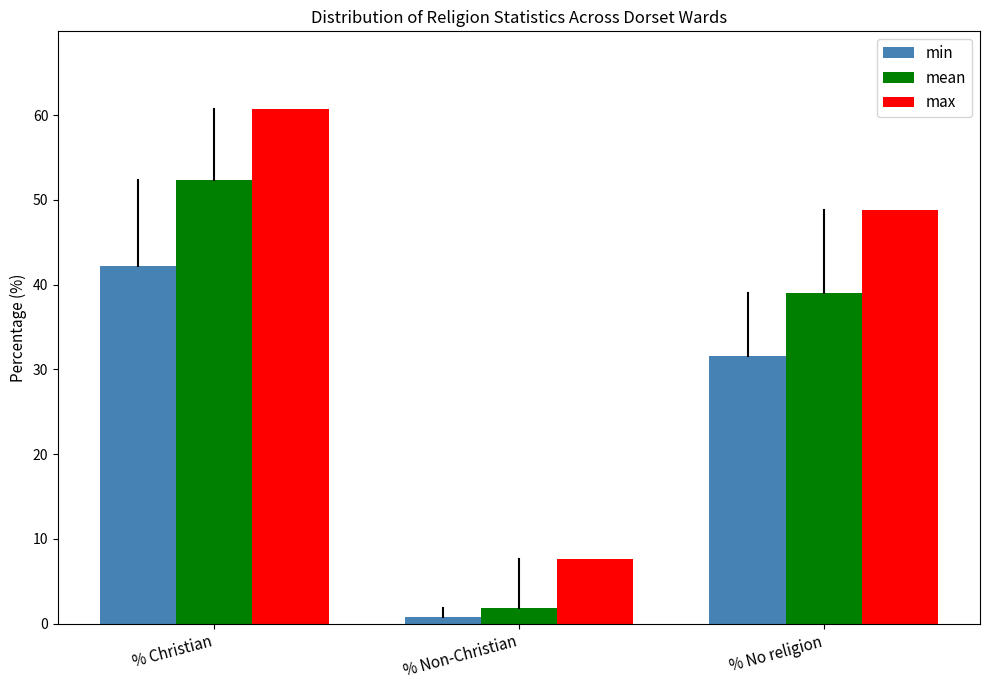

Reading left to right, what are all the values shown in this chart?

min: 42.2	0.8	31.5
mean: 52.3	1.9	39.0
max: 60.8	7.7	48.8